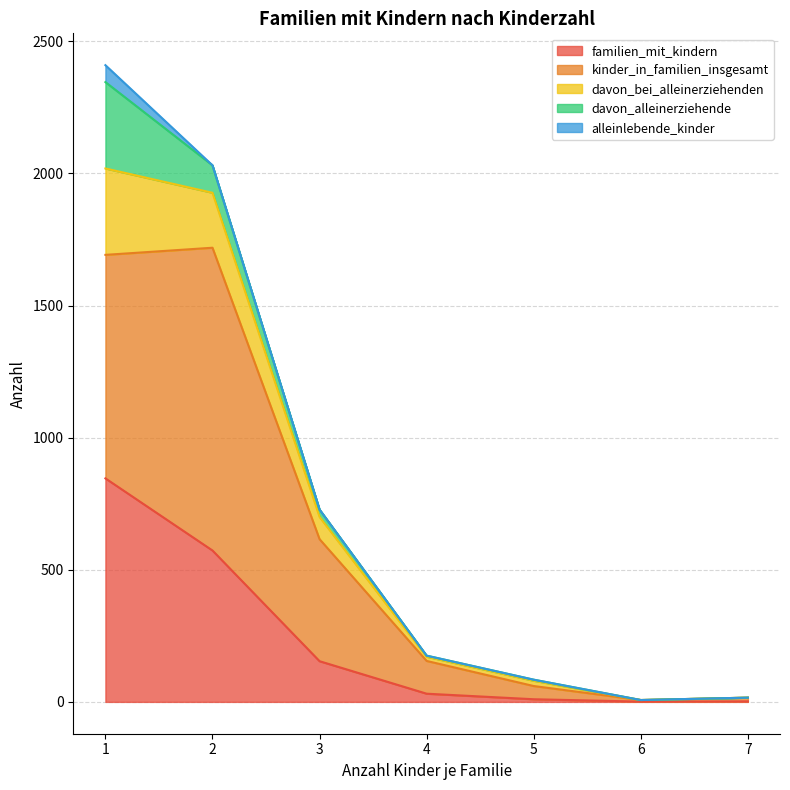

What value does the kinder_in_familien_insgesamt series have at 7?

16